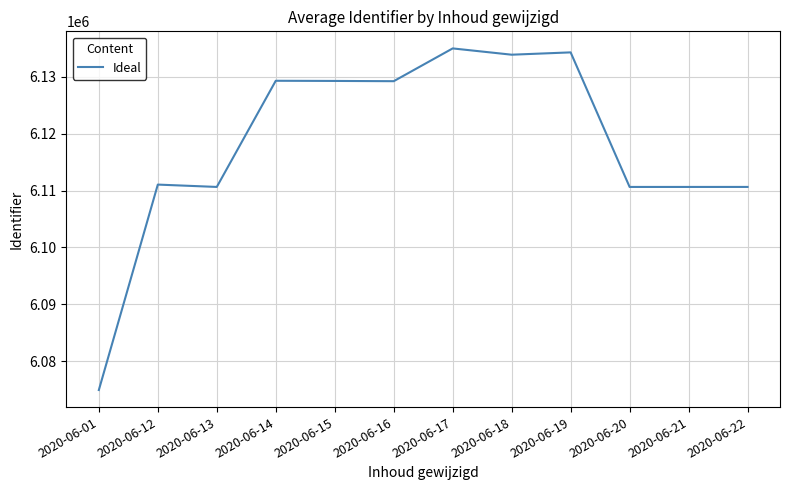

Is it true that the value at 2020-06-16 is 1934669.7?

False